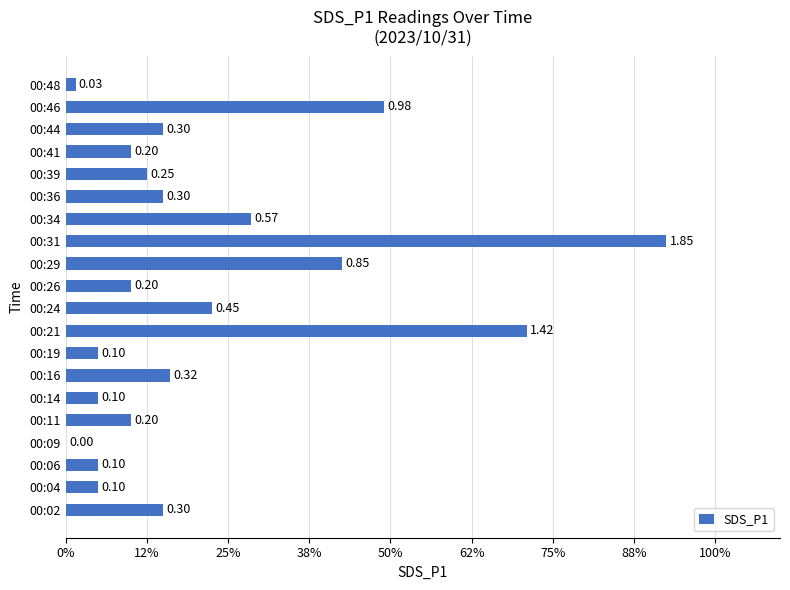

What is the greatest value displayed?

1.9